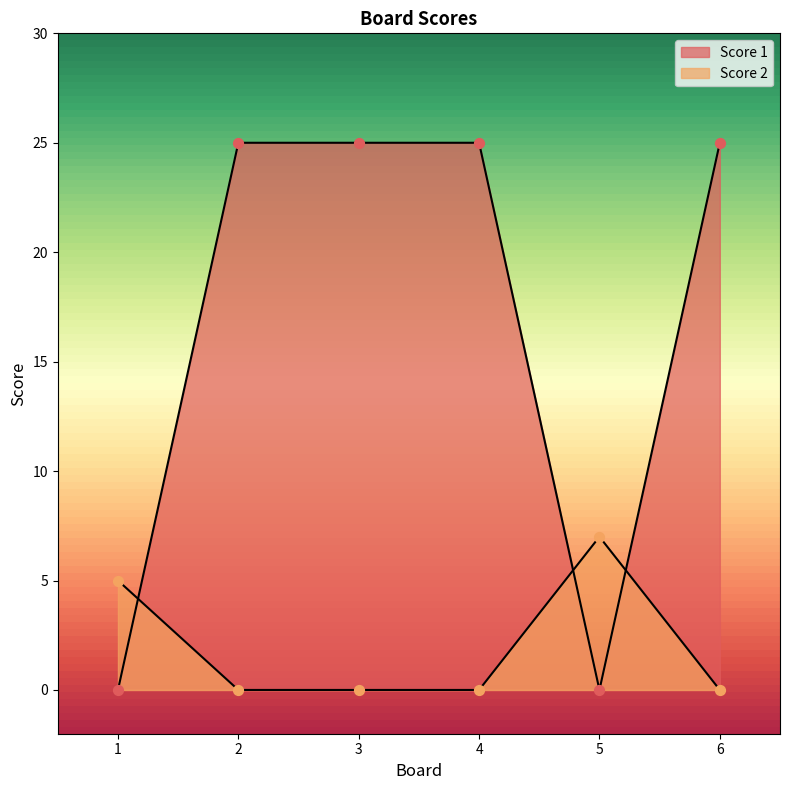

Is the value of Score 1 at 6 greater than the value of Score 2 at 3?

Yes